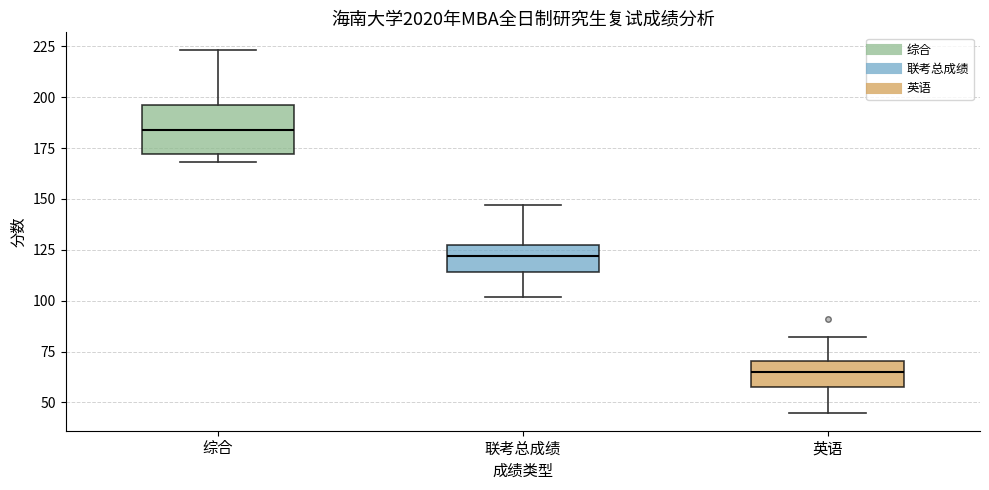

Where does the upper whisker of the box for 综合 end on the y-axis? The values are not printed on the chart, so give them approximately, as read against the axis.

225